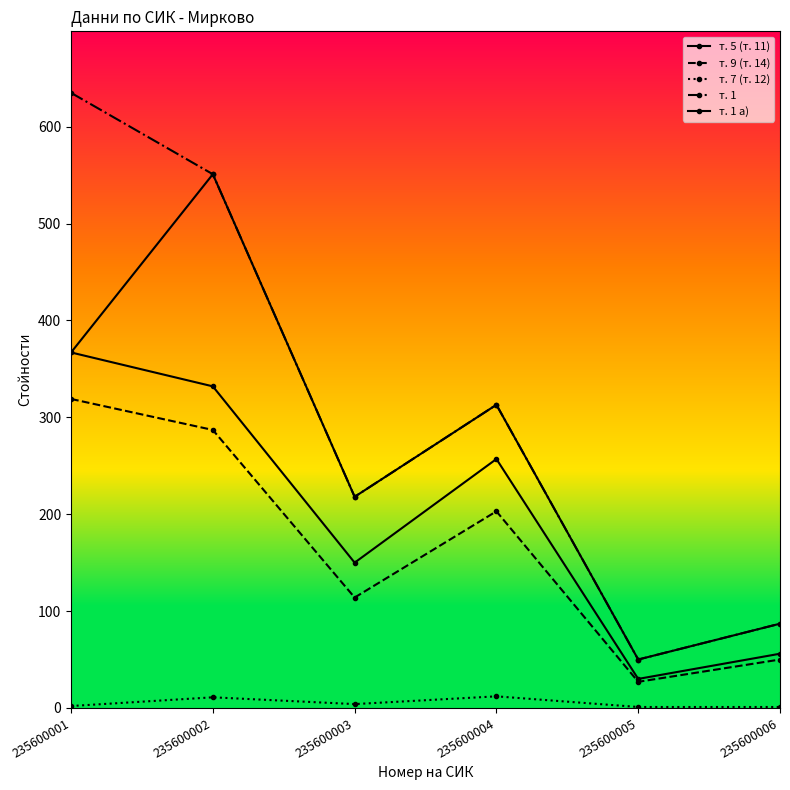

What is the average value of the т. 7 (т. 12) series?

5